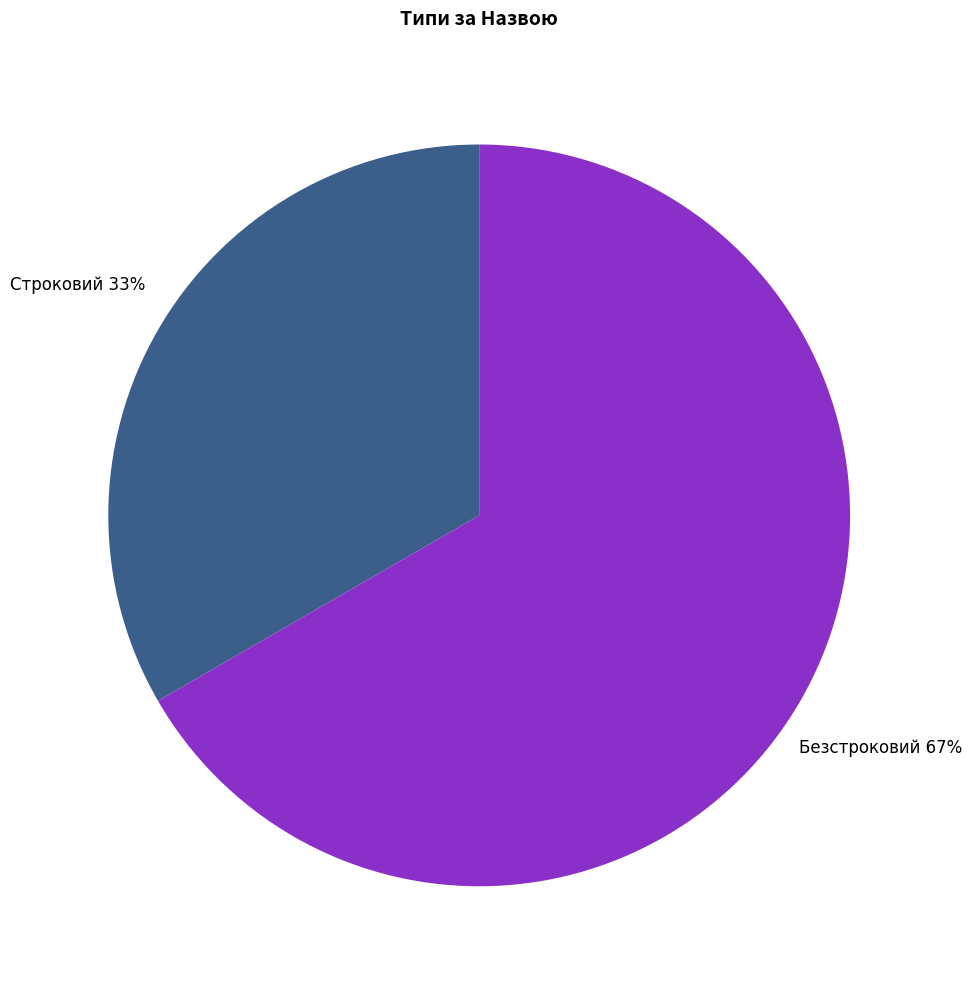

What percentage is the Безстроковий slice, to the nearest percent?

67%